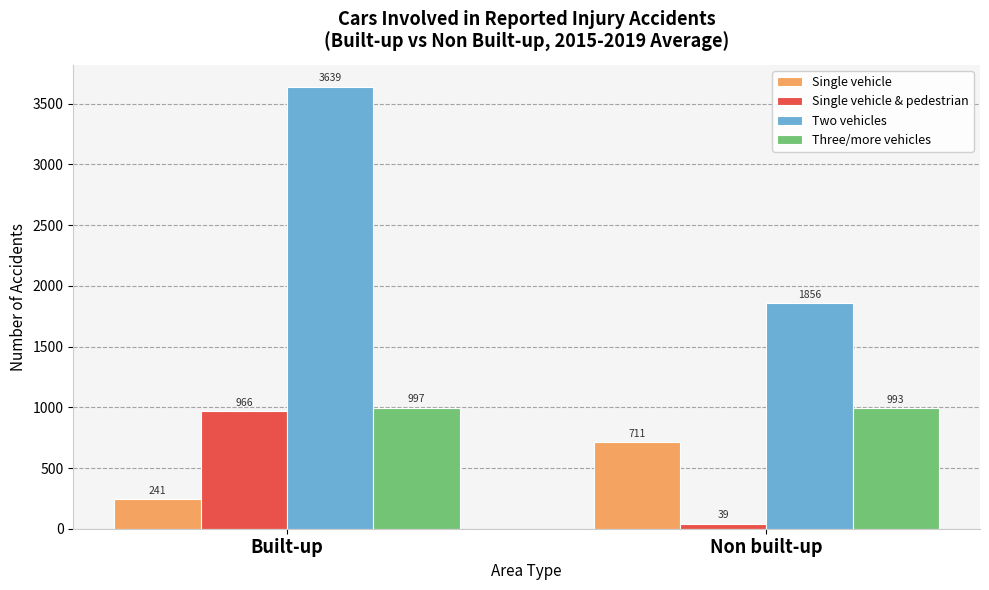

What is the label of the 2nd bar from the left?

Non built-up